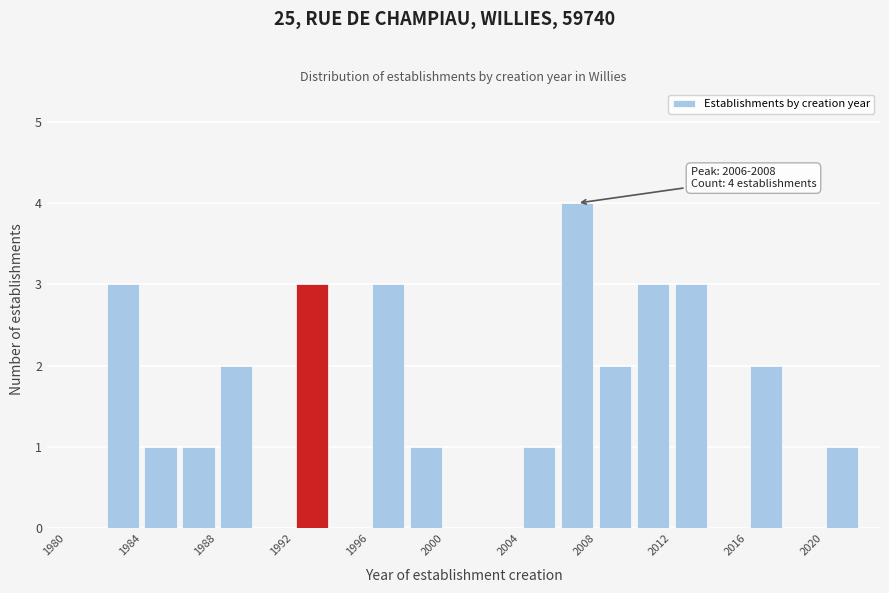

Over which range of the x-axis is the bar tallest?

2006 to 2008